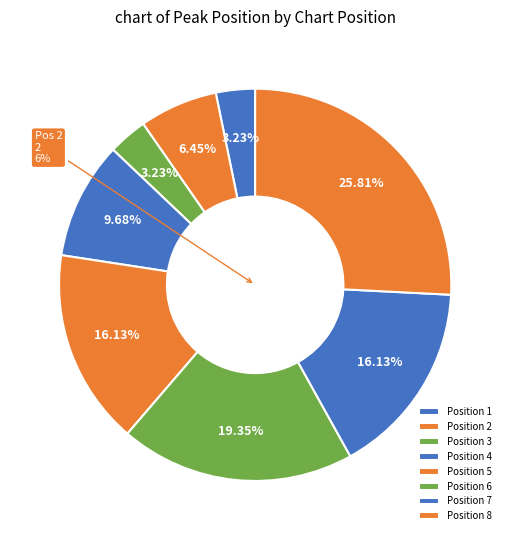

Is there a majority slice in this chart?

No